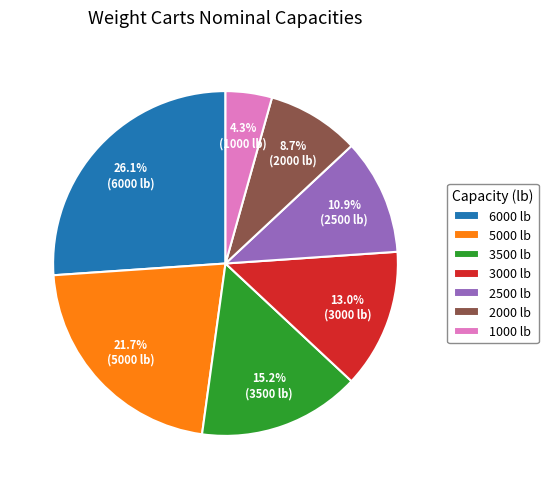

What is the largest slice in the pie chart?

6000 lb